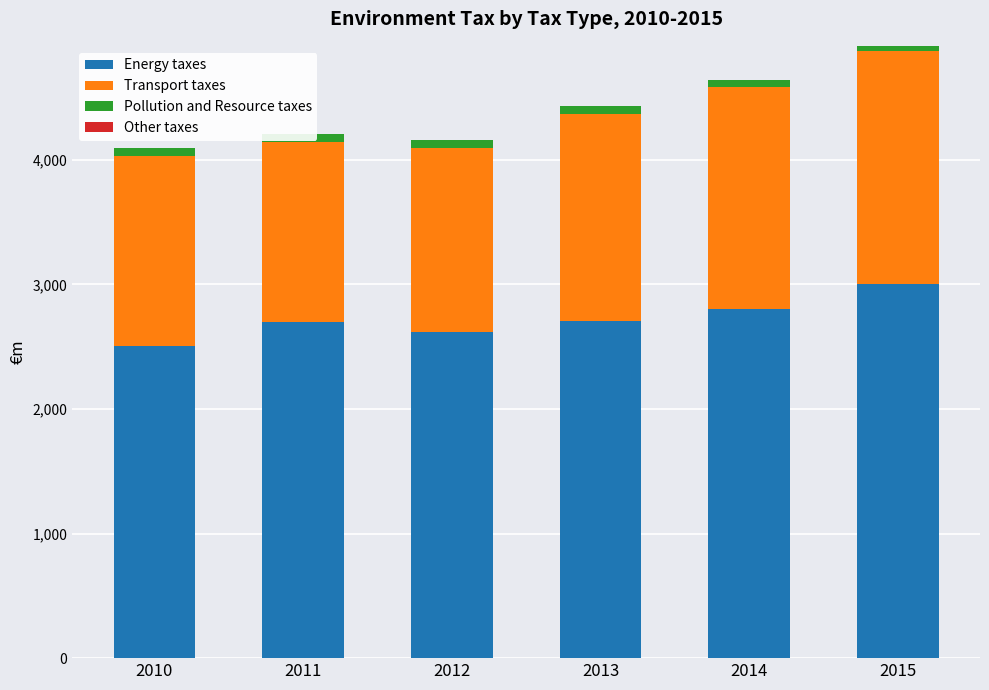

The value of Energy taxes at 2012 is 1829.5. True or false?

False